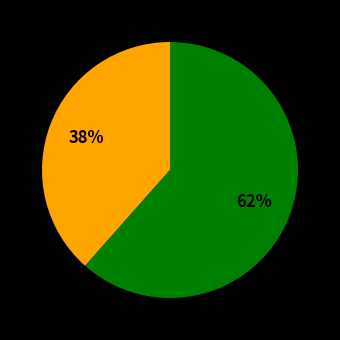

To the nearest percent, what is the average slice percentage?

50%